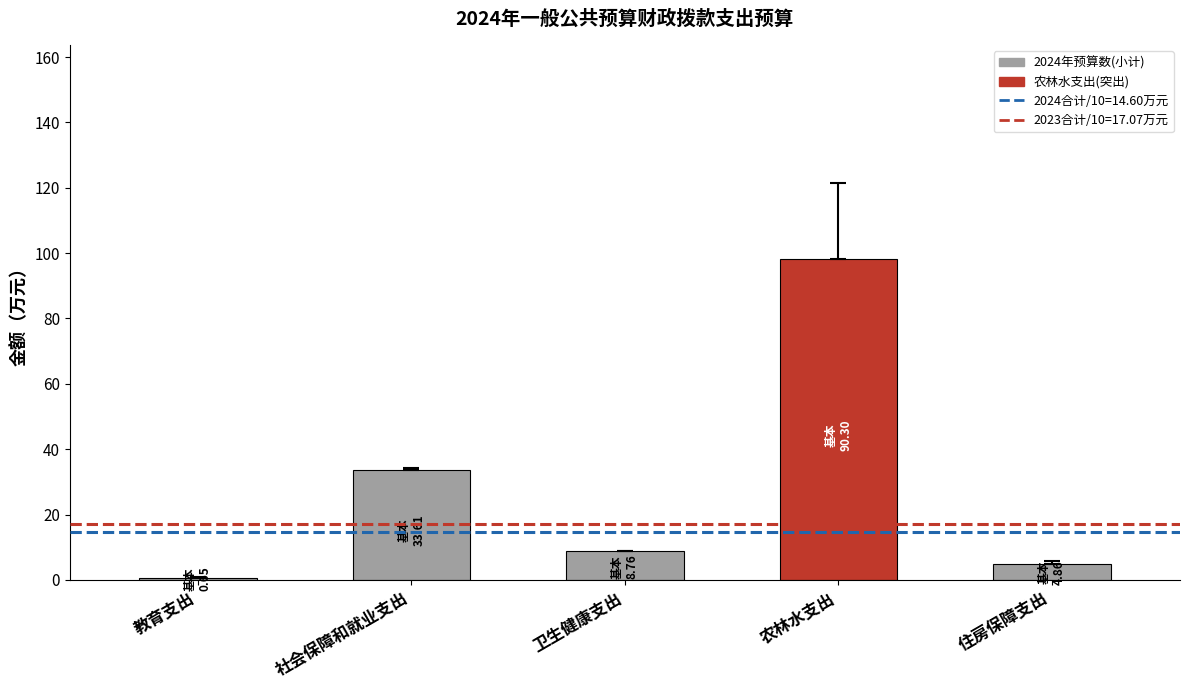

Rank the categories by value from lowest to highest.

教育支出, 住房保障支出, 卫生健康支出, 社会保障和就业支出, 农林水支出